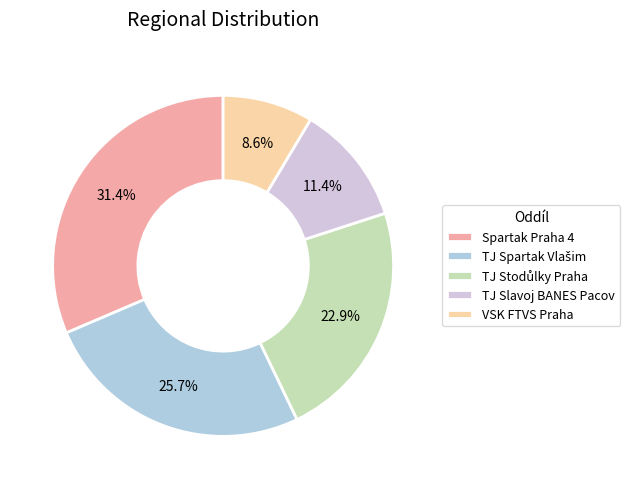

The TJ Stodůlky Praha slice represents 23% of the pie. True or false?

True